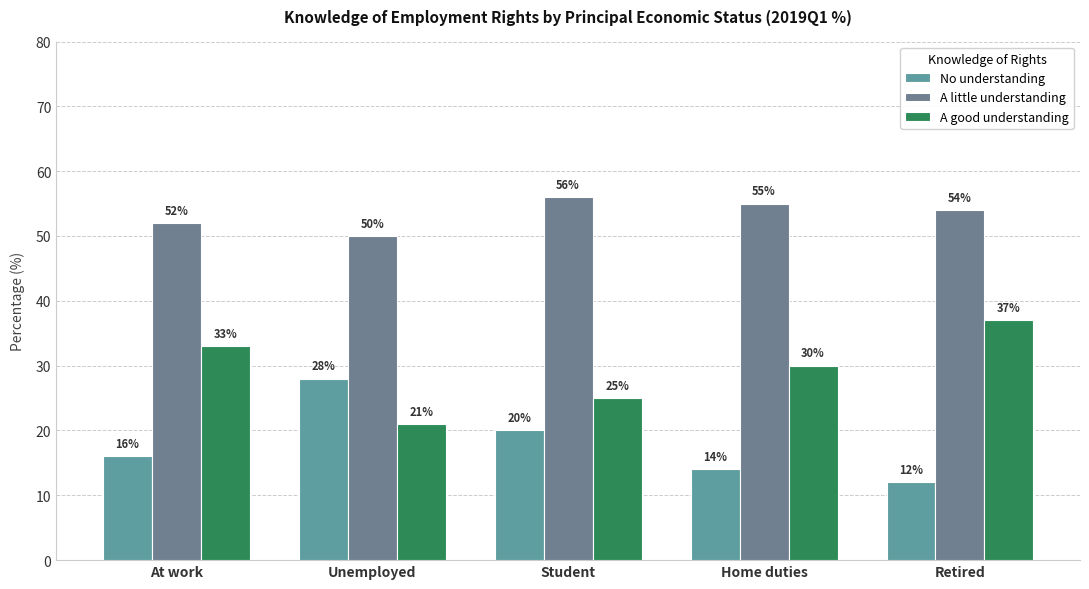

At how many categories does at least one series exceed 26?

5